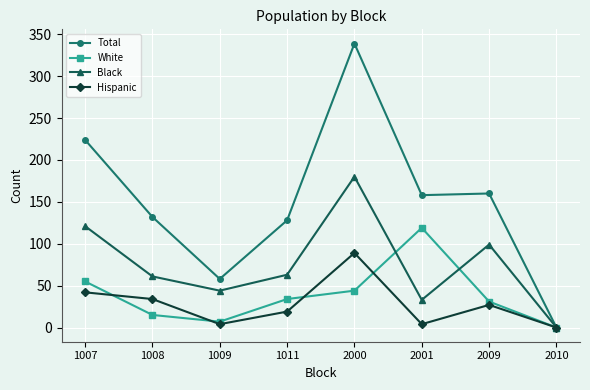

How many interior local peaks does the White series have?

1